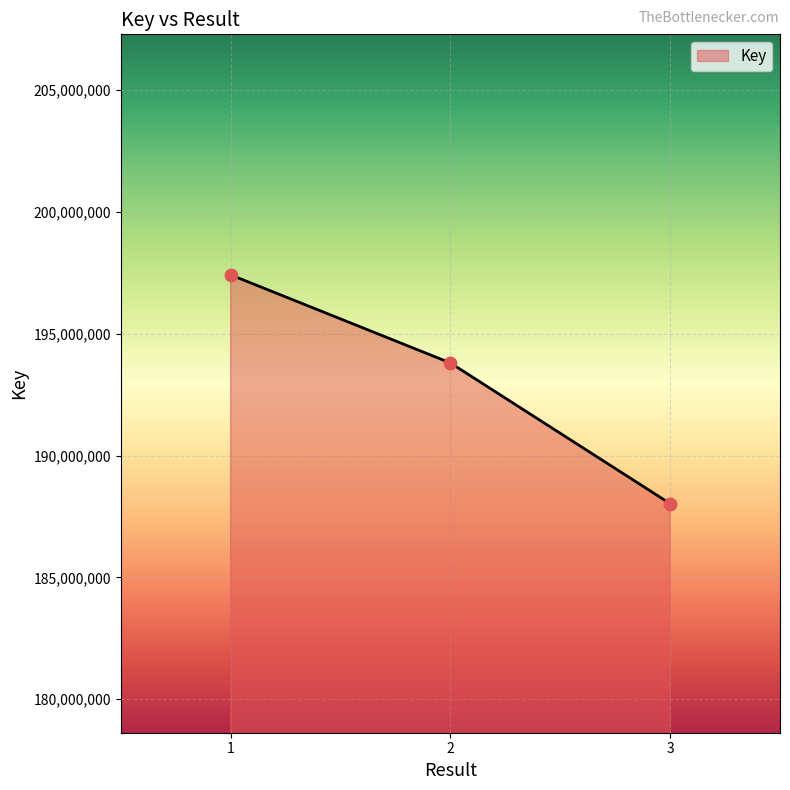

What is the change in value from 1 to 2?

-3614207